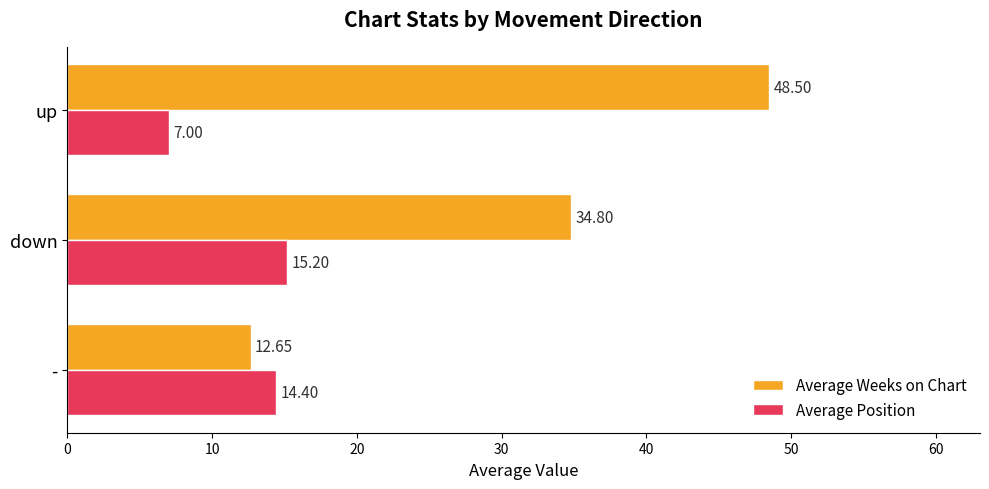

Which label corresponds to the smallest value in the chart?

up